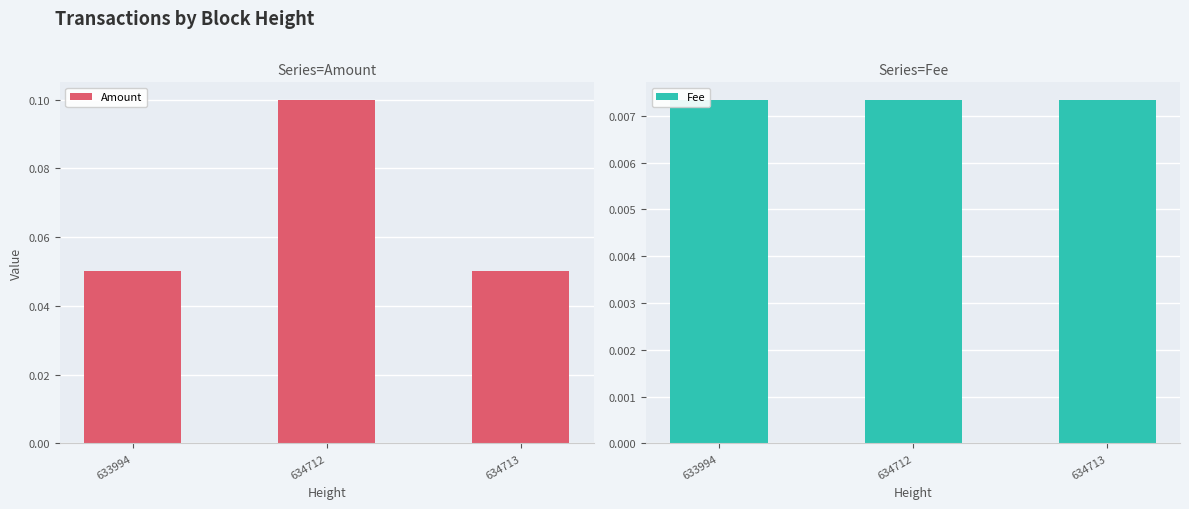

List the series in order of their overall mean, highest first.

Amount, Fee